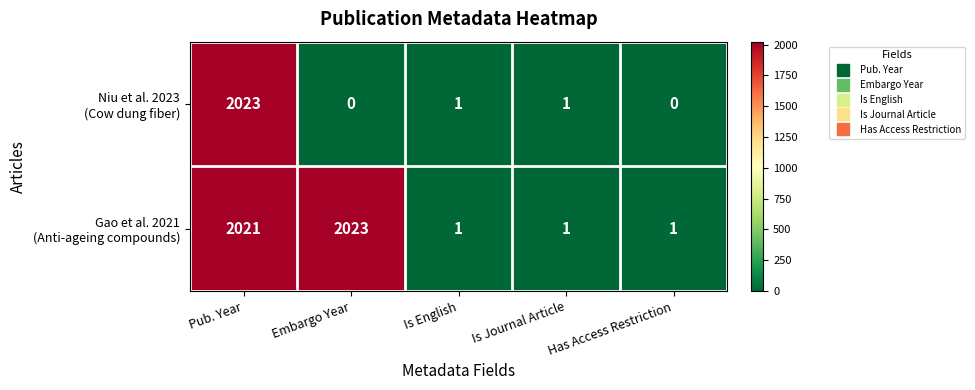

How many distinct data groups are displayed?

2